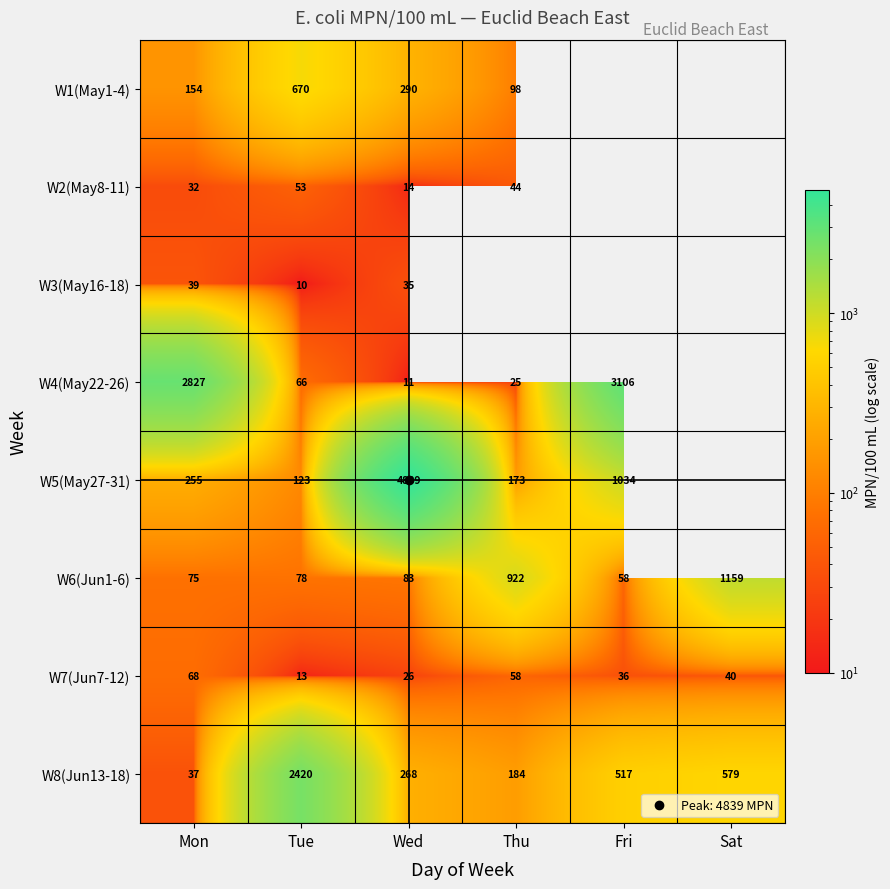

True or false: W8(Jun13-18) has a value of 117.7 at Thu.

False